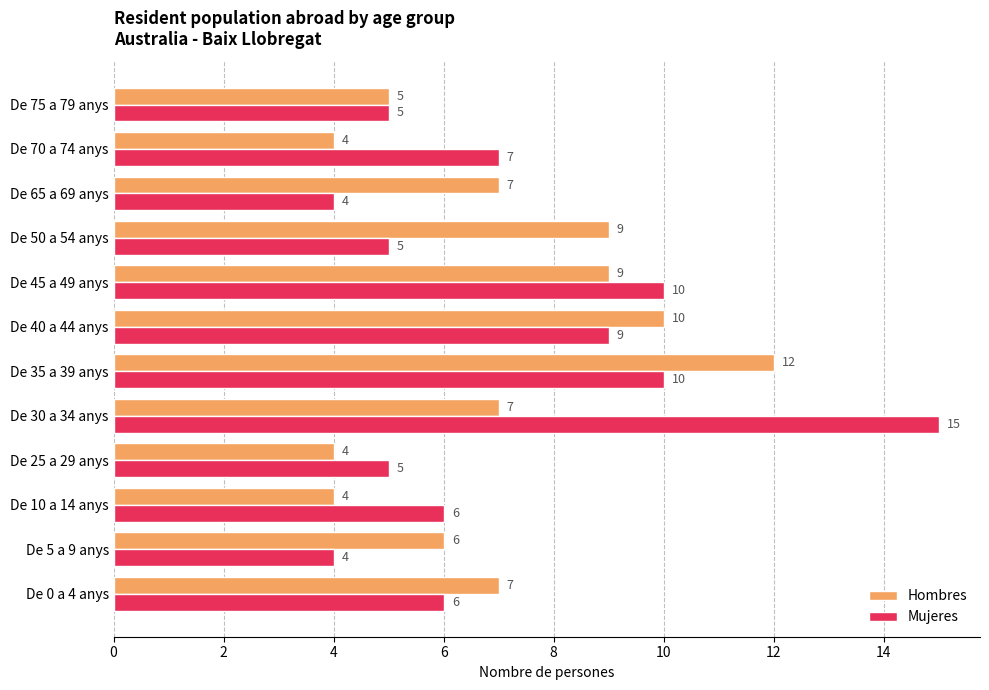

The value of Mujeres at De 75 a 79 anys is 5. True or false?

True